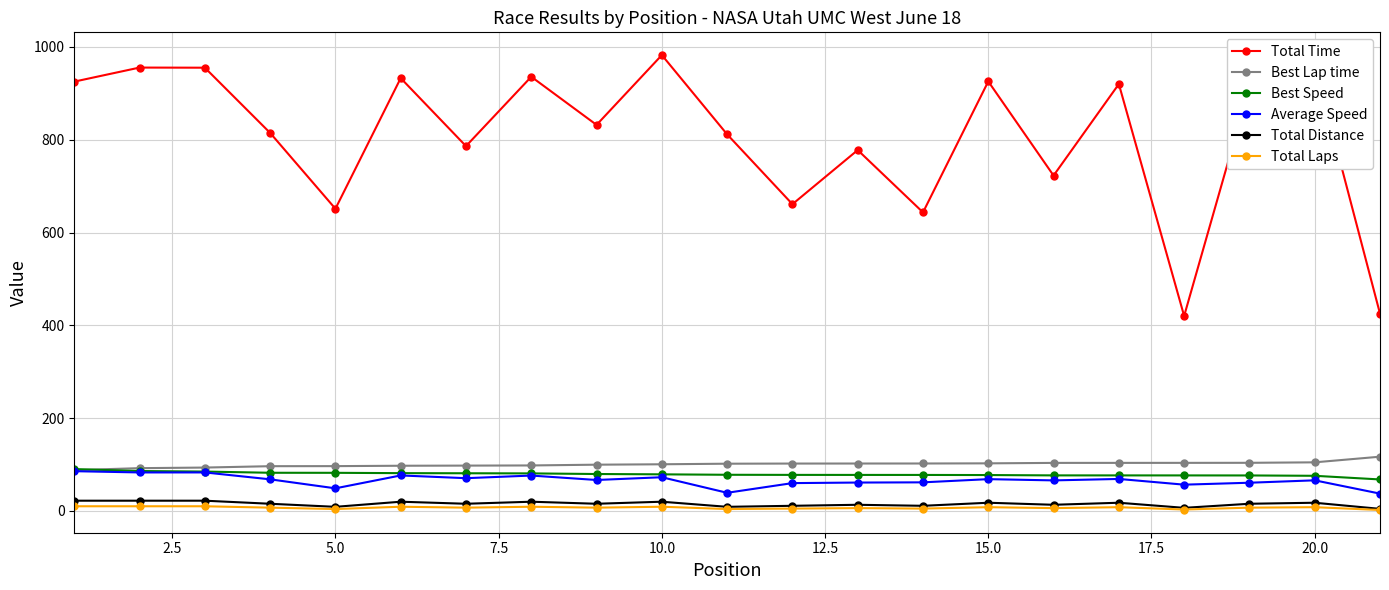

What is the lowest value of the Average Speed series?

37.3